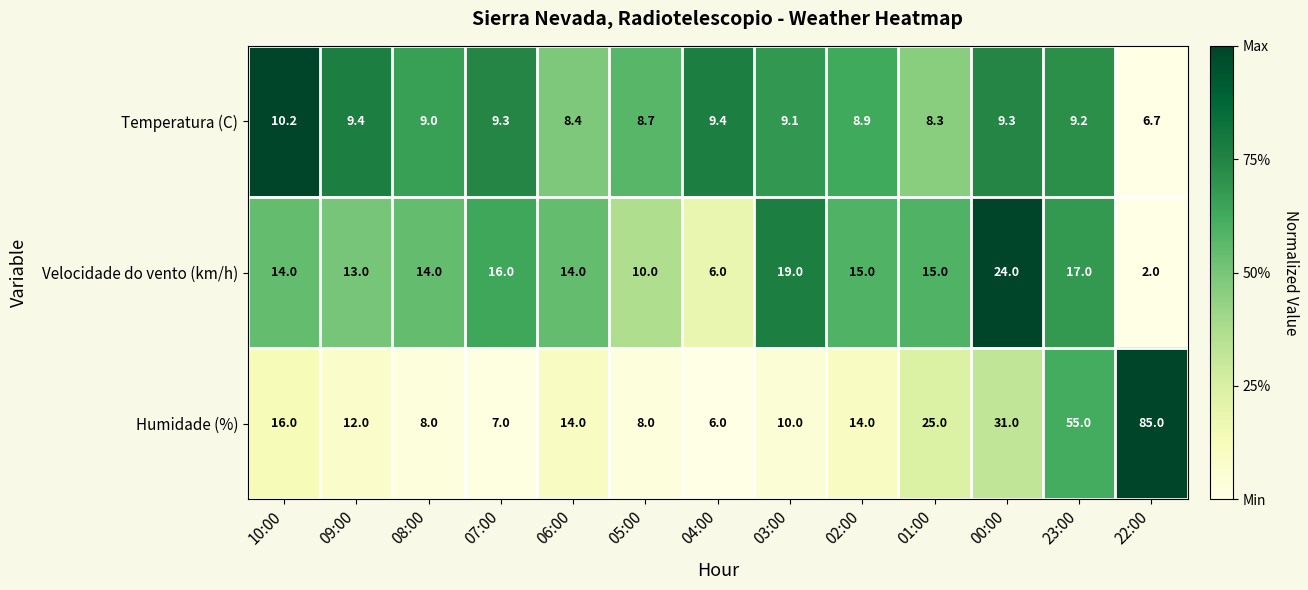

Which series has the largest range (max minus min)?

Humidade (%)